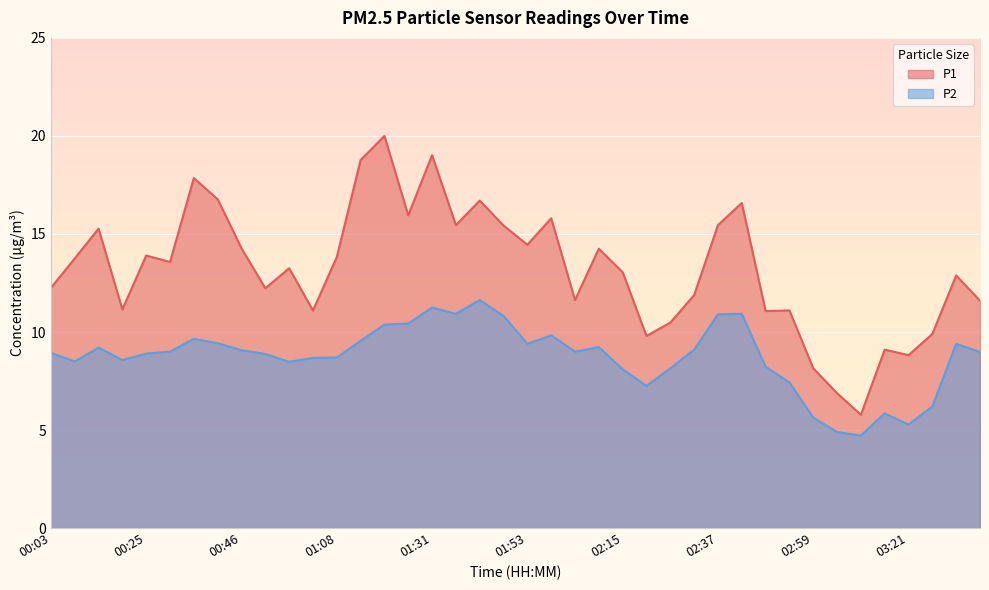

True or false: P2 and P1 cross at least once.

False